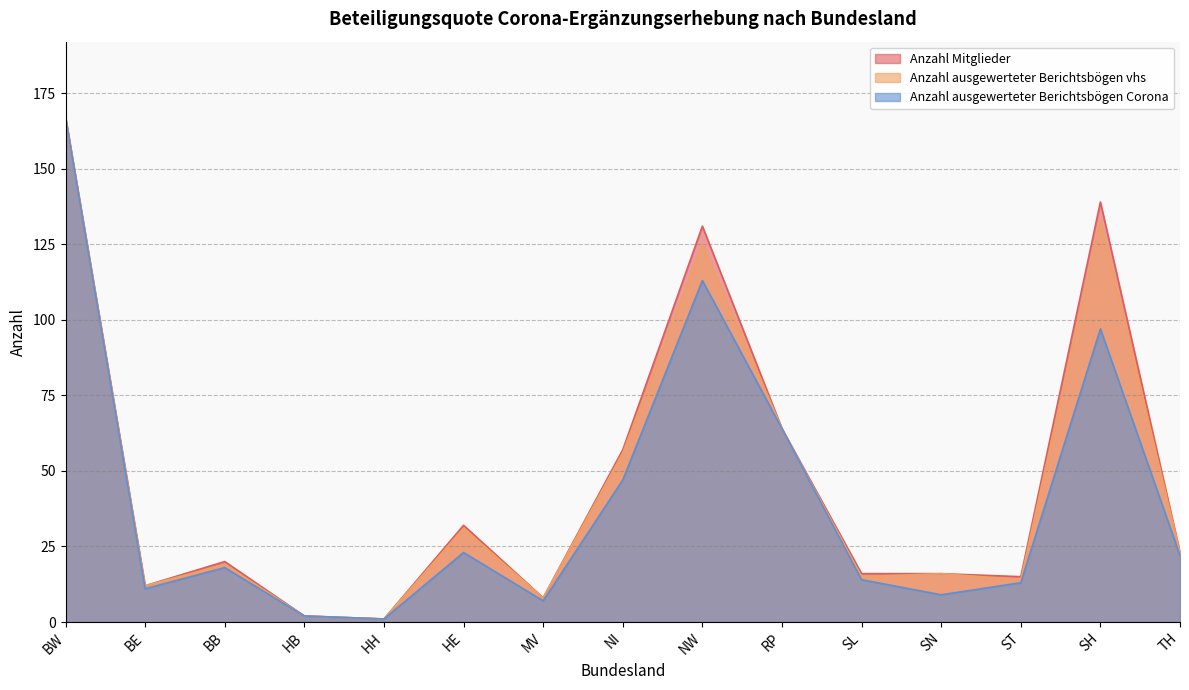

What is the difference between the Anzahl ausgewerteter Berichtsbögen vhs values at BW and BE?

155